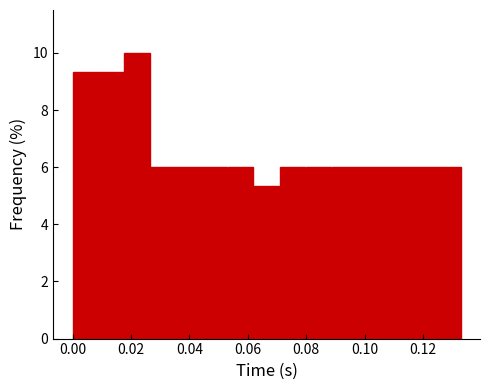

How tall is the bar that spans 0.036 to 0.044 on the x-axis? Neither the bar edges nor the heights are printed on the chart, so give them approximately, as read against the axes.

6.0